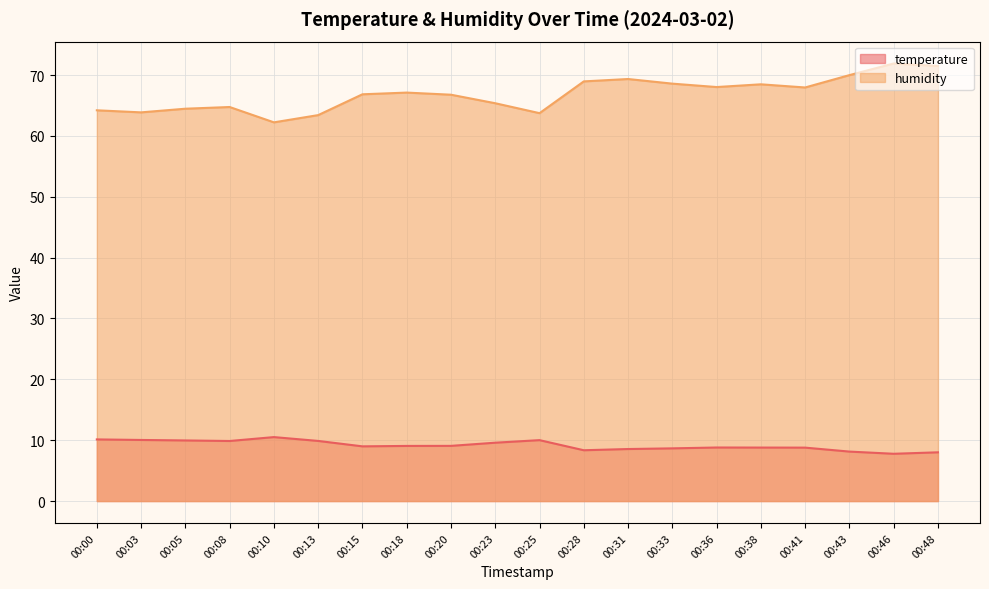

At which category does humidity reach its first local peak?

00:08